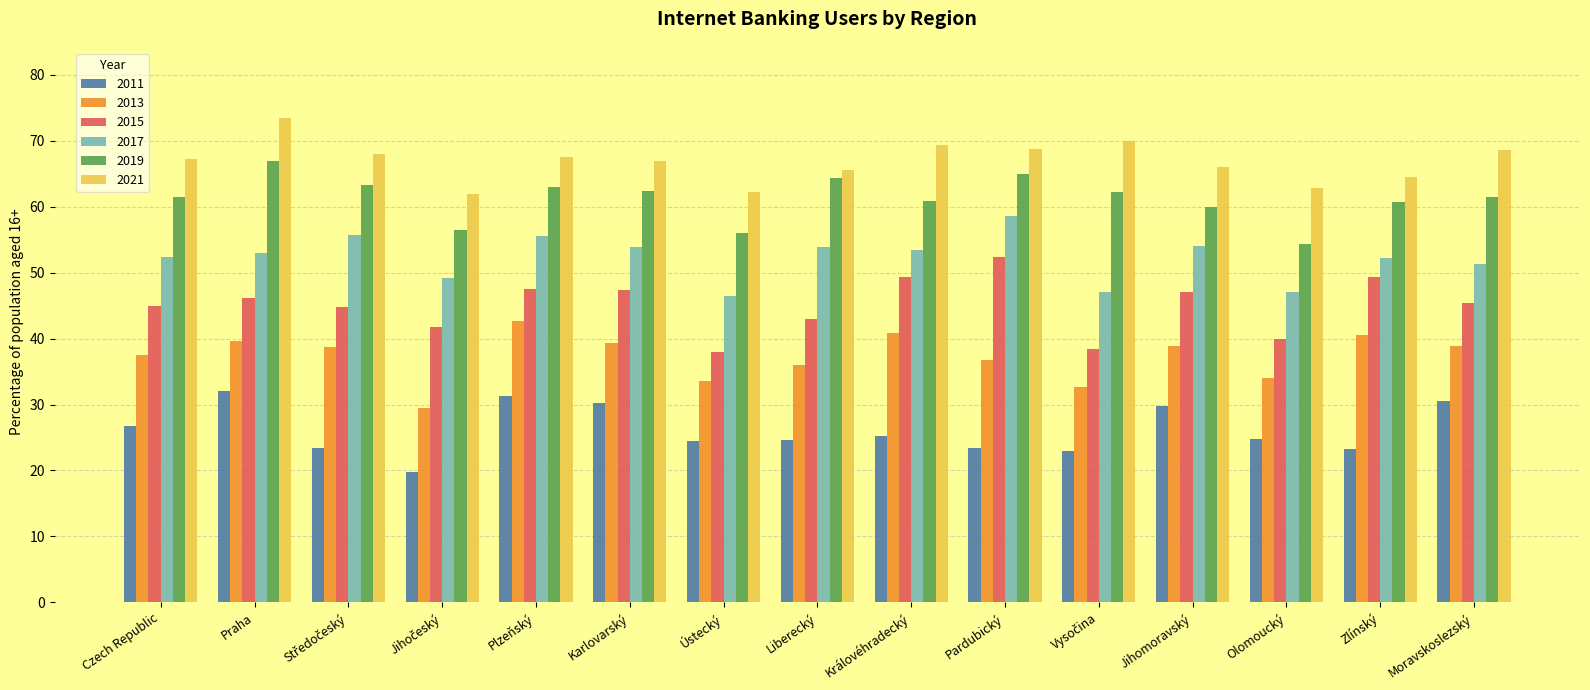

How many bars are there in each group?

6